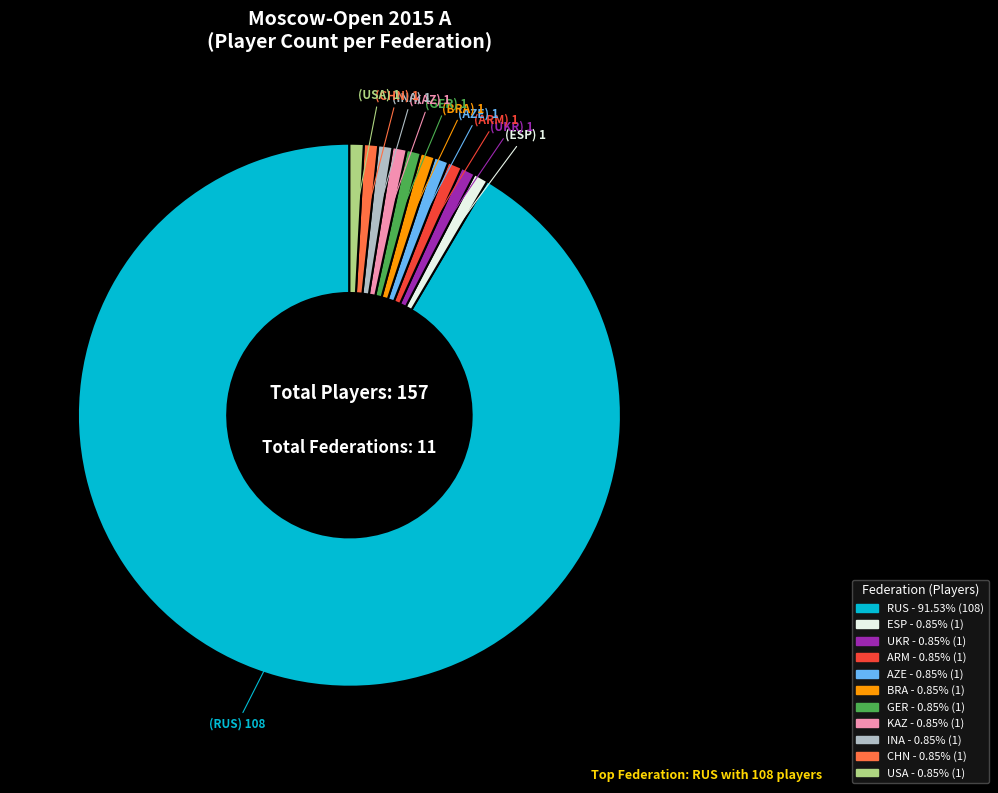

Is there any slice that represents more than half of the pie?

Yes